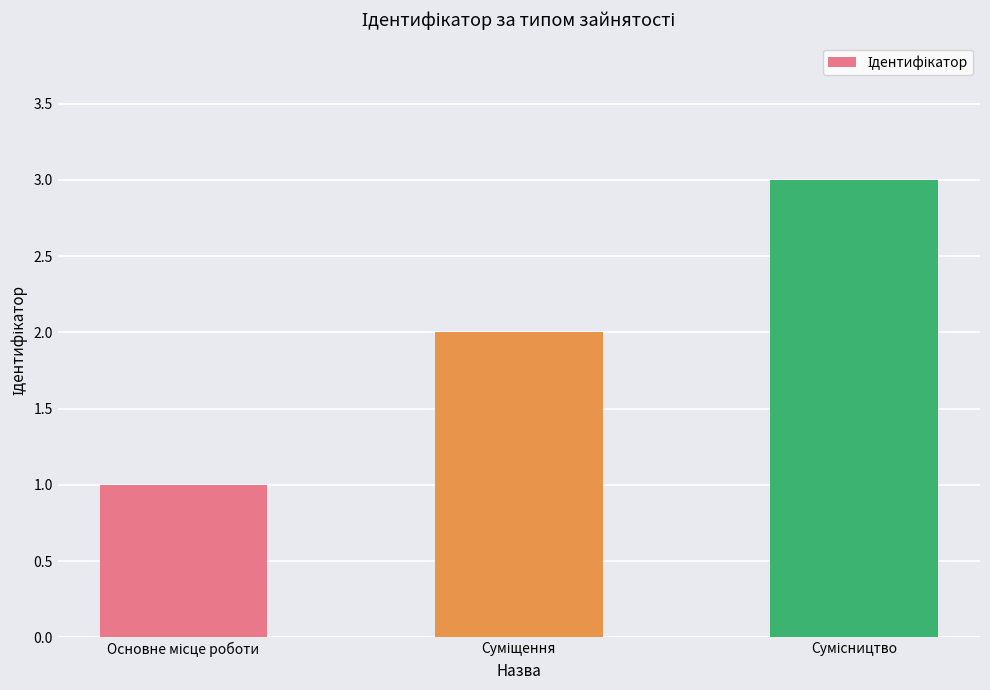

What is the maximum value shown in the chart?

3